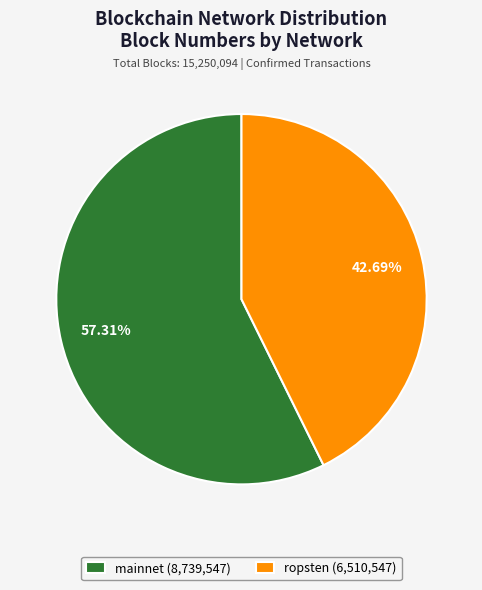

To the nearest percent, what is the average slice percentage?

50%